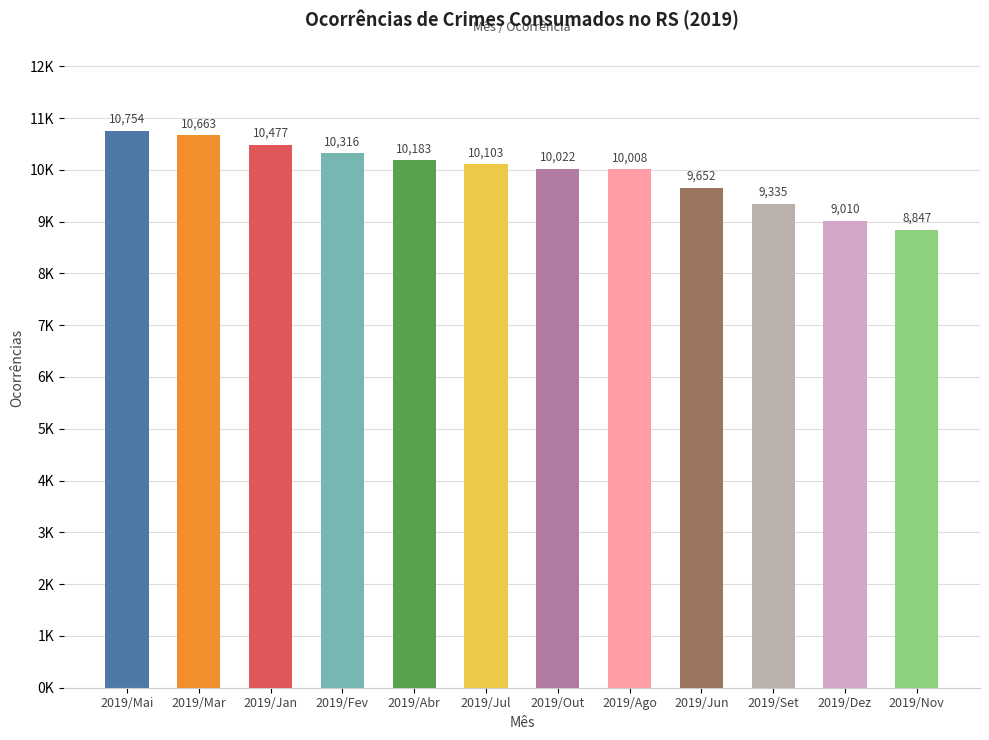

How many distinct data groups are displayed?

1